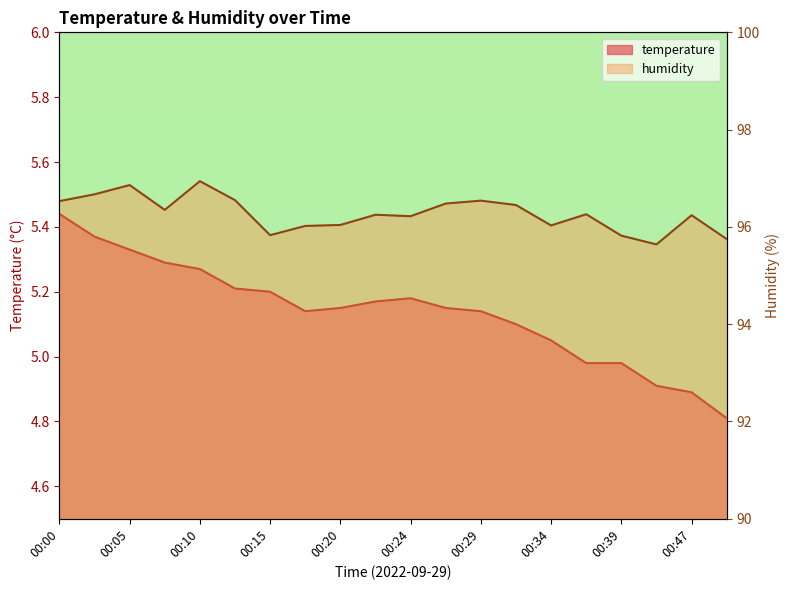

At 00:24, list the series in order from smallest to largest.

temperature, humidity